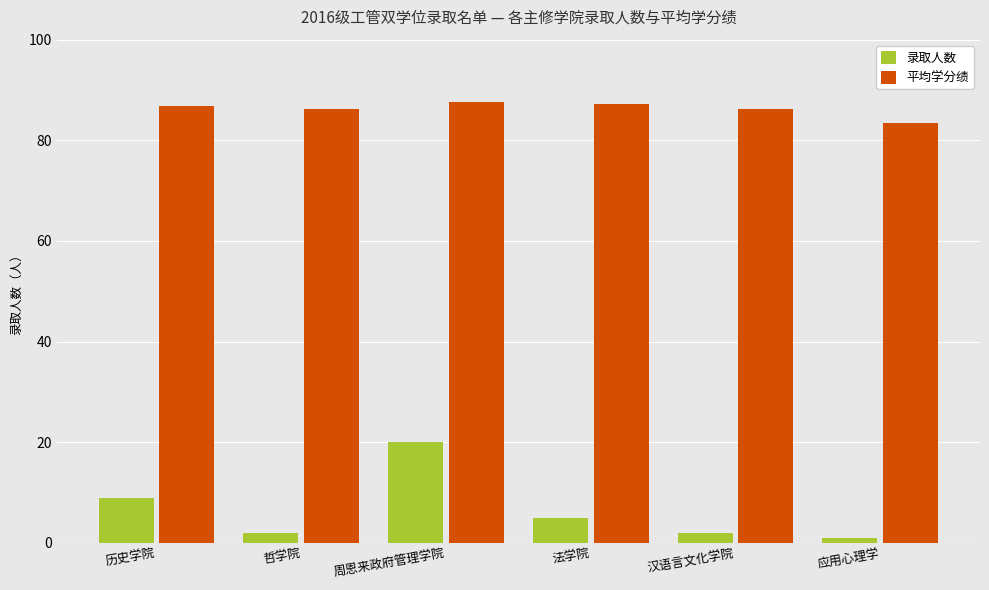

What is the sum of the 平均学分绩 values at 汉语言文化学院 and 周恩来政府管理学院?

173.9